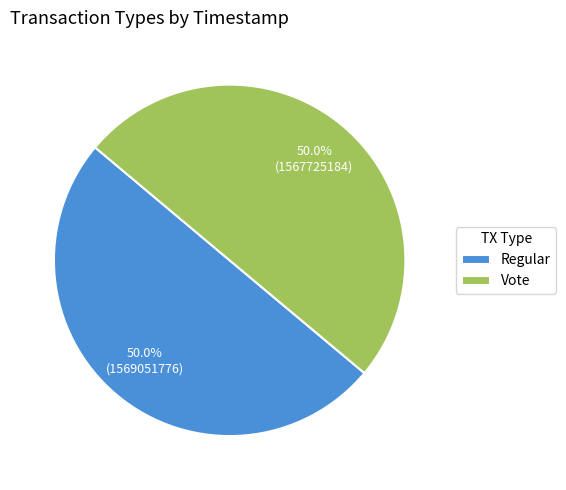

Approximately how many times larger is the value at Vote compared to Regular?

1.0